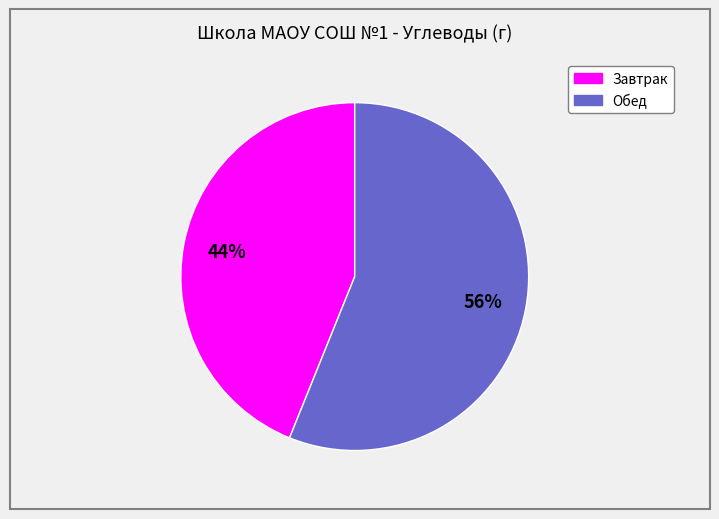

Is it true that Завтрак is 50% of the pie?

False